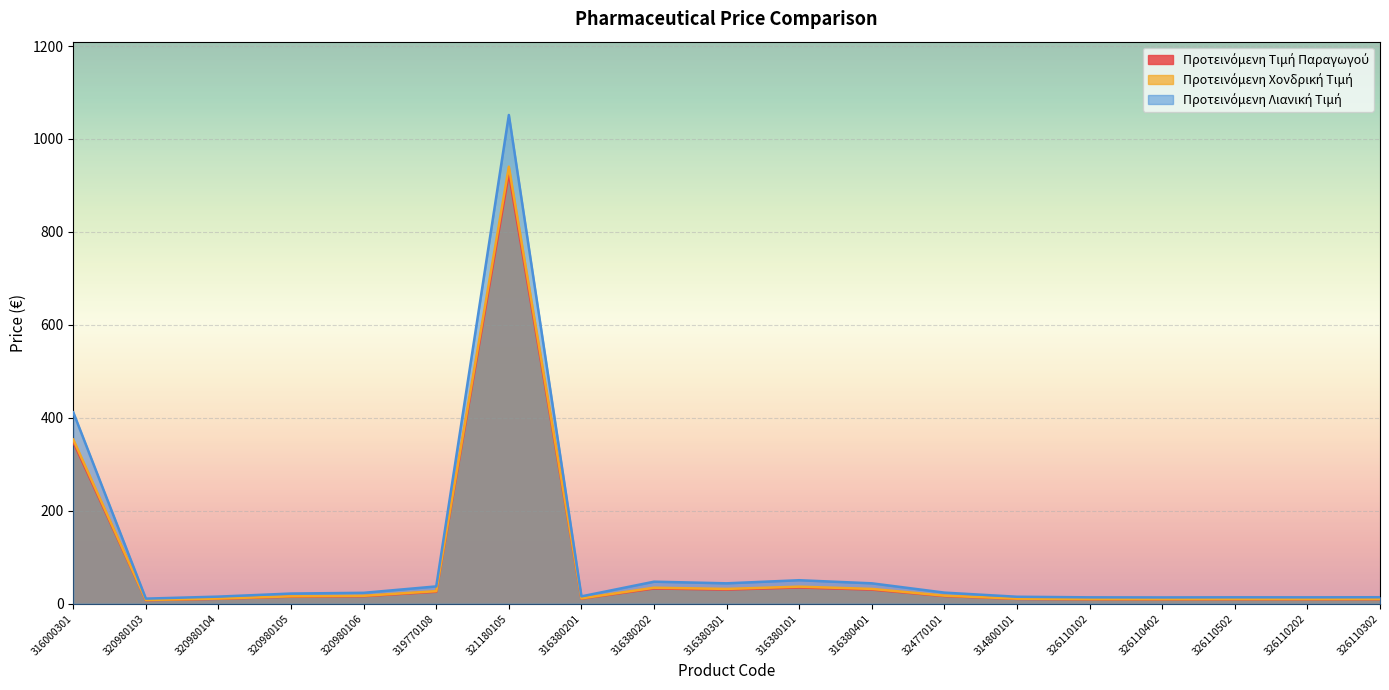

What is the difference between the Προτεινόμενη Τιμή Παραγωγού values at 314800101 and 316380301?

20.0